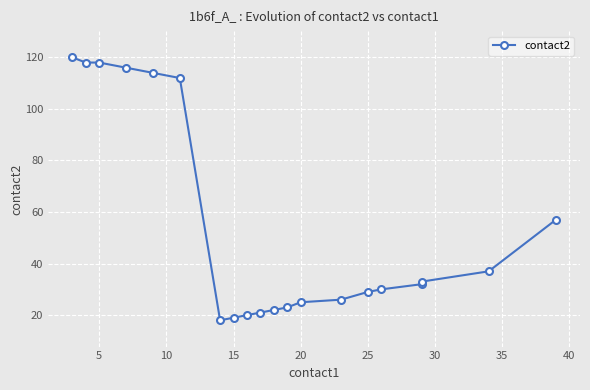

True or false: there are more than 2 points higher than both neighbors.

False